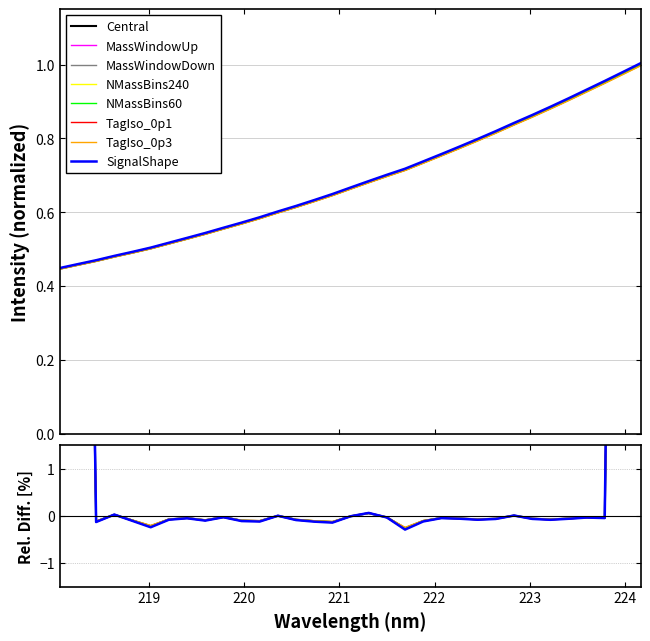

The chart shows a value of 0.5 at 24. True or false?

False